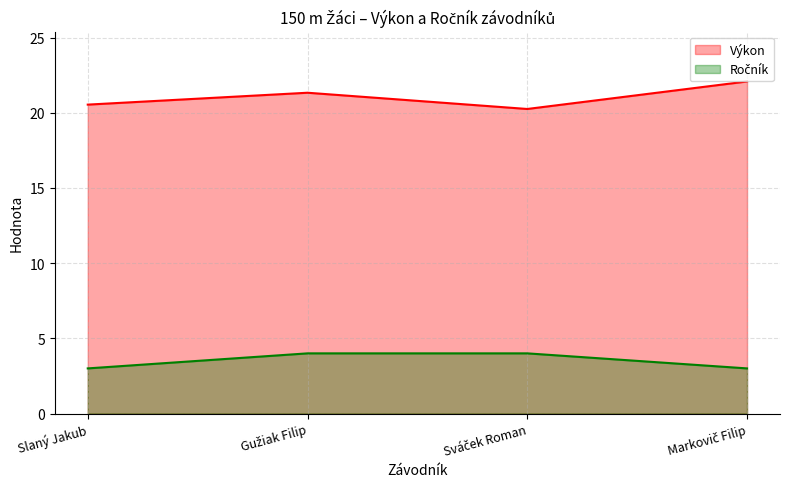

Reading left to right, extract all data points from this chart.

Výkon: Slaný Jakub=20.5	Gužiak Filip=21.3	Sváček Roman=20.2	Markovič Filip=22.1
Ročník: Slaný Jakub=3.0	Gužiak Filip=4.0	Sváček Roman=4.0	Markovič Filip=3.0